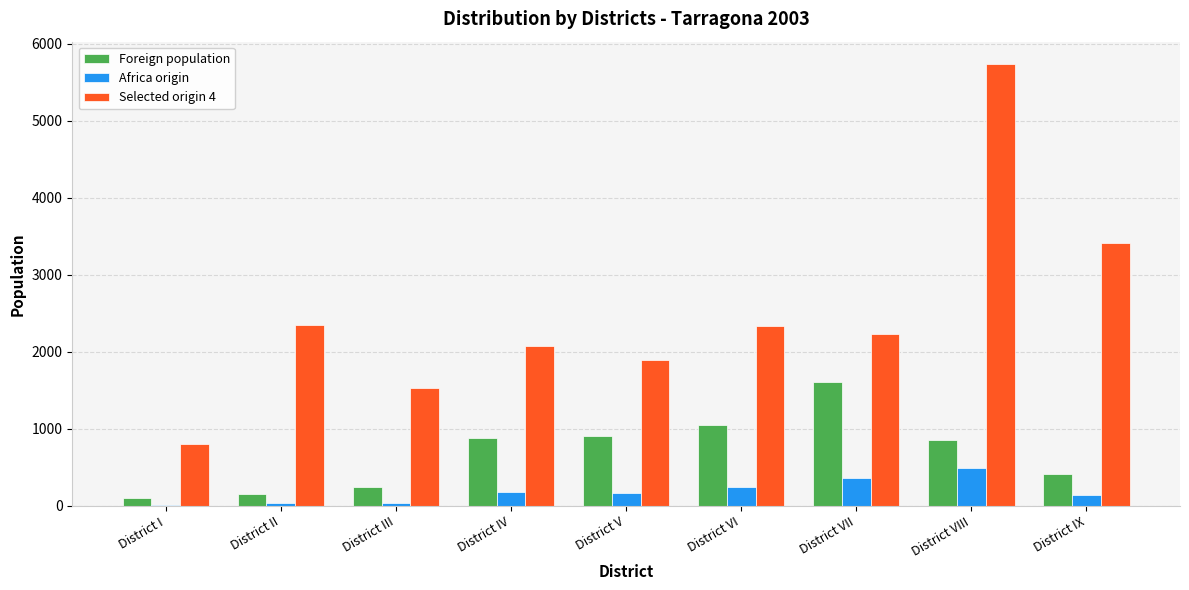

Where does the Africa origin series first go above 173?

District IV